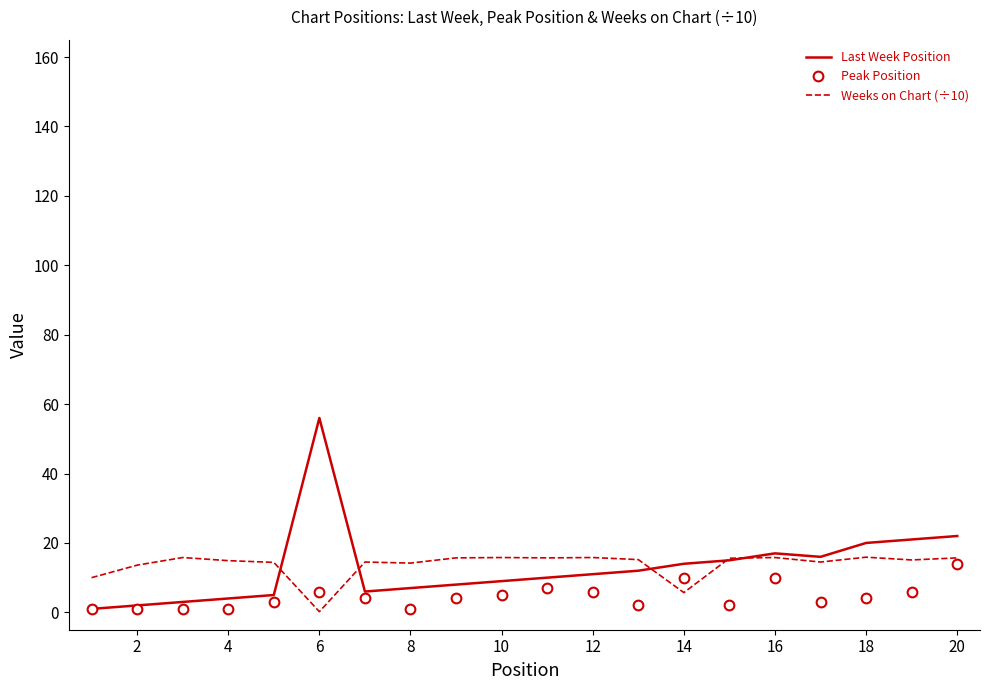

Which series has the widest spread of values?

Last Week Position